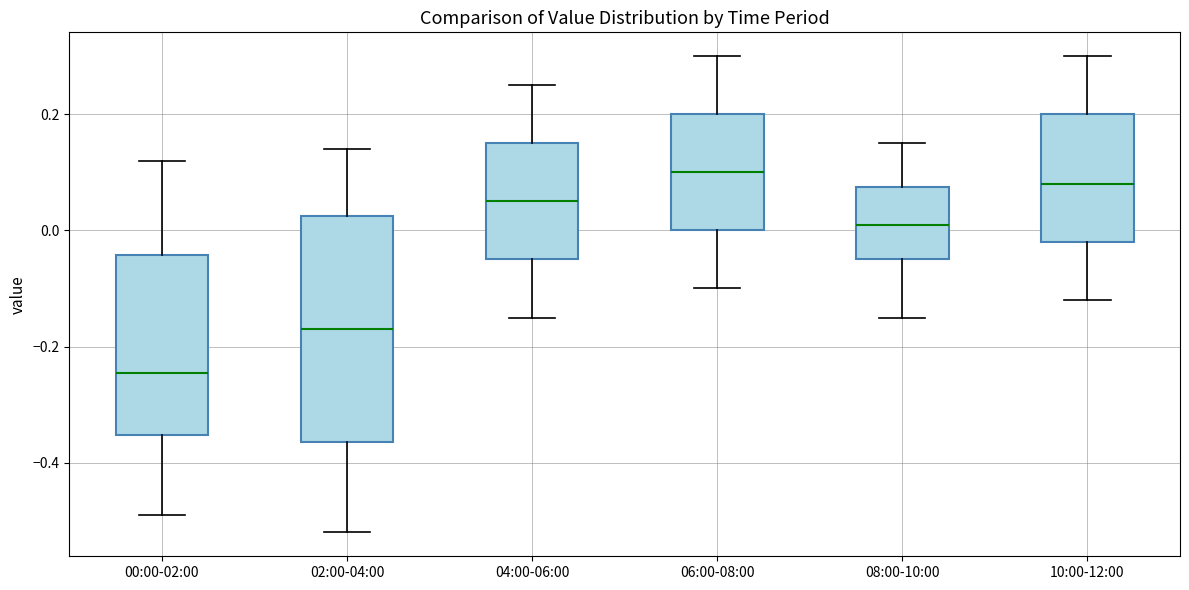

Which box is the tallest, from its lower edge to its upper edge?

02:00-04:00